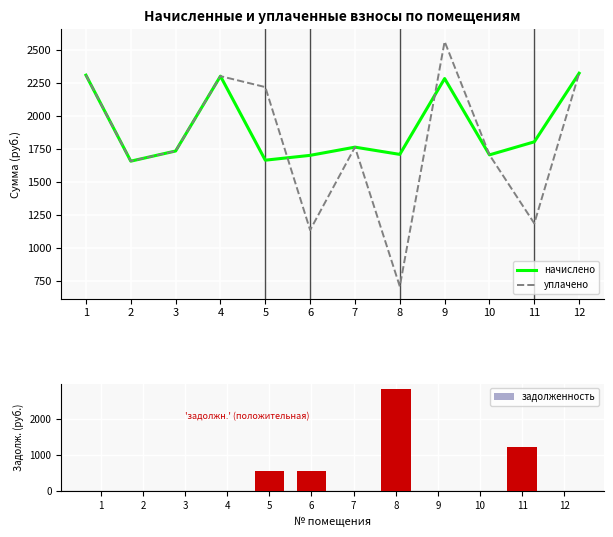

How many data points in уплачено are above 1763?

6